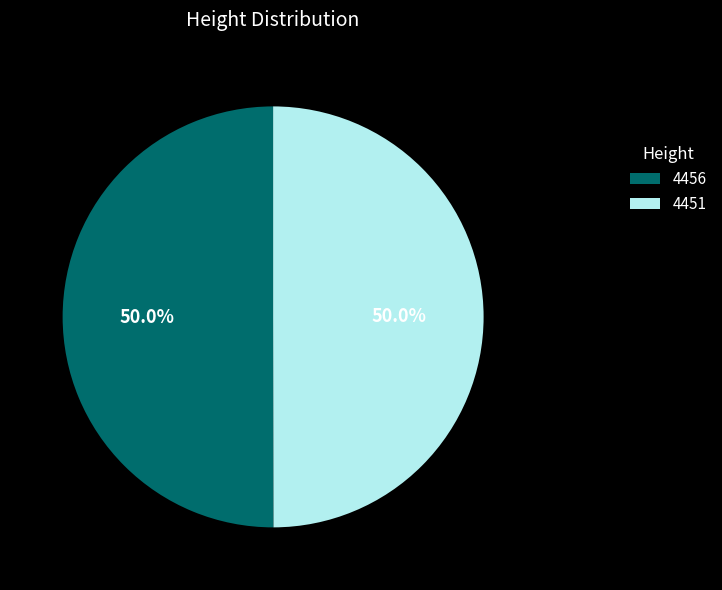

To the nearest percent, what is the average slice percentage?

50%